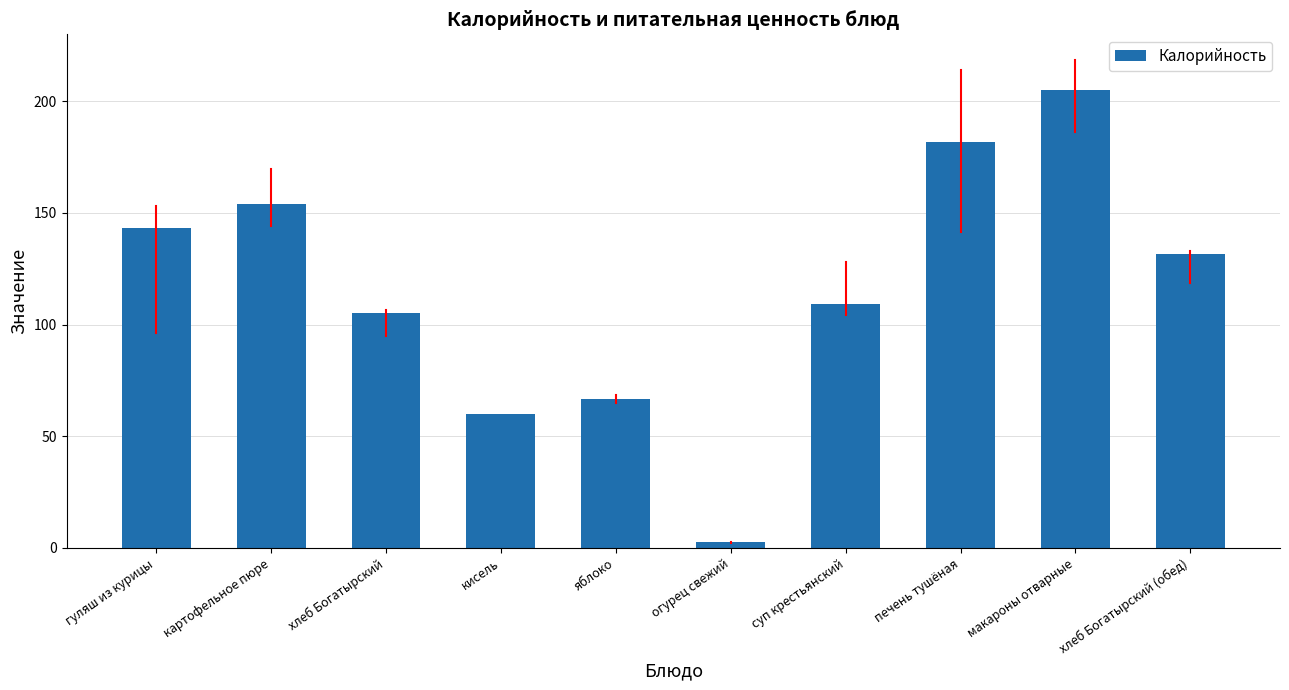

The value at макароны отварные is 94.0. True or false?

False